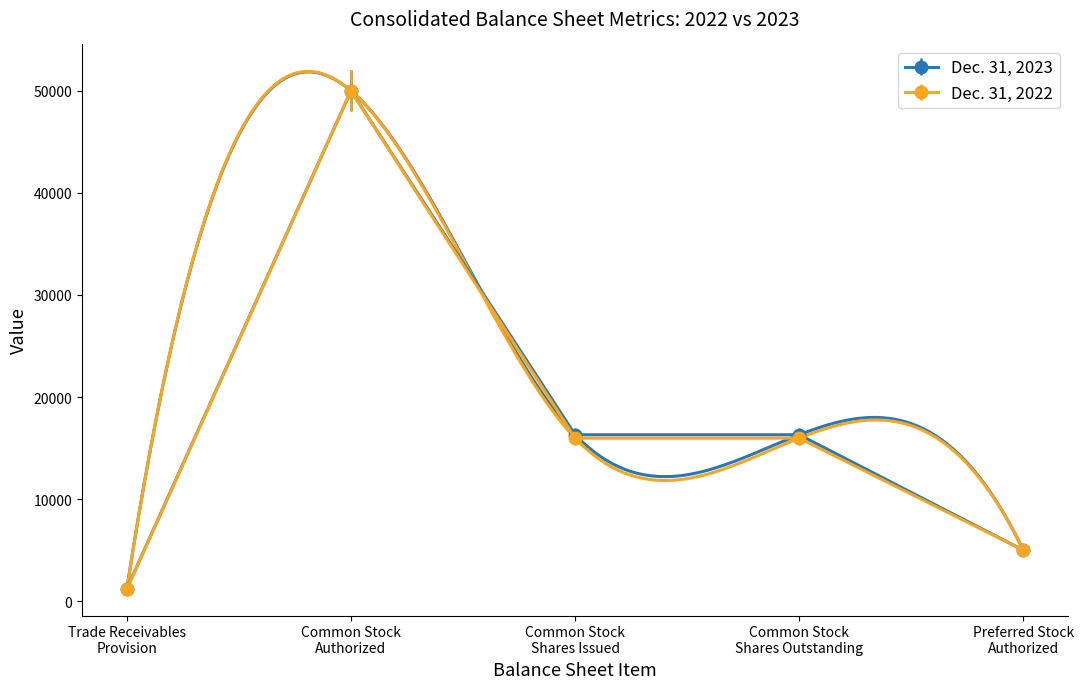

What is the label of the 7th point from the left?

Preferred stock authorized